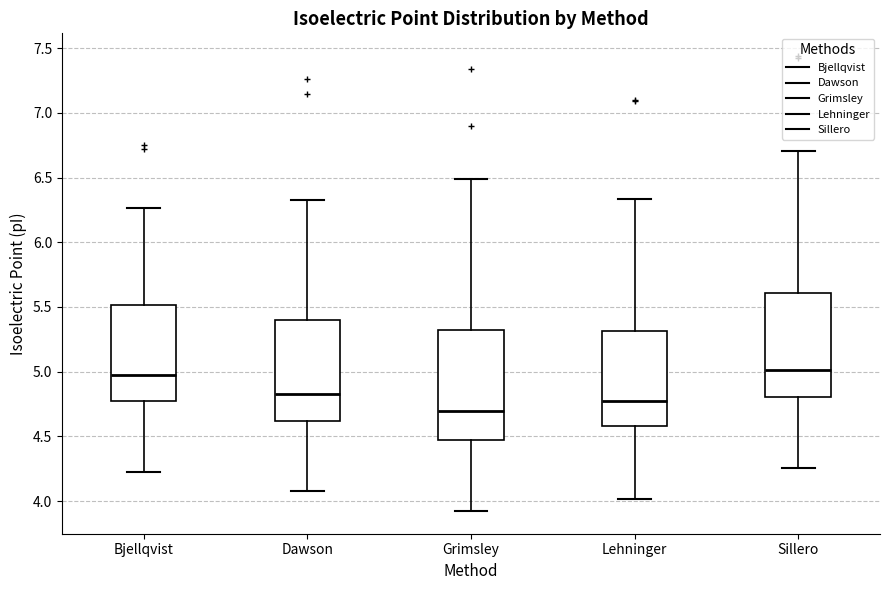

Where is the lower edge of the box for Sillero on the y-axis? The values are not printed on the chart, so give them approximately, as read against the axis.

4.80